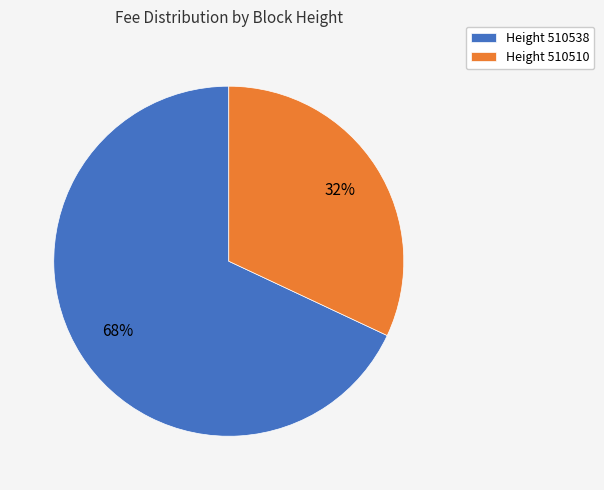

Do Height 510510 and Height 510538 together represent more than half of the pie?

Yes